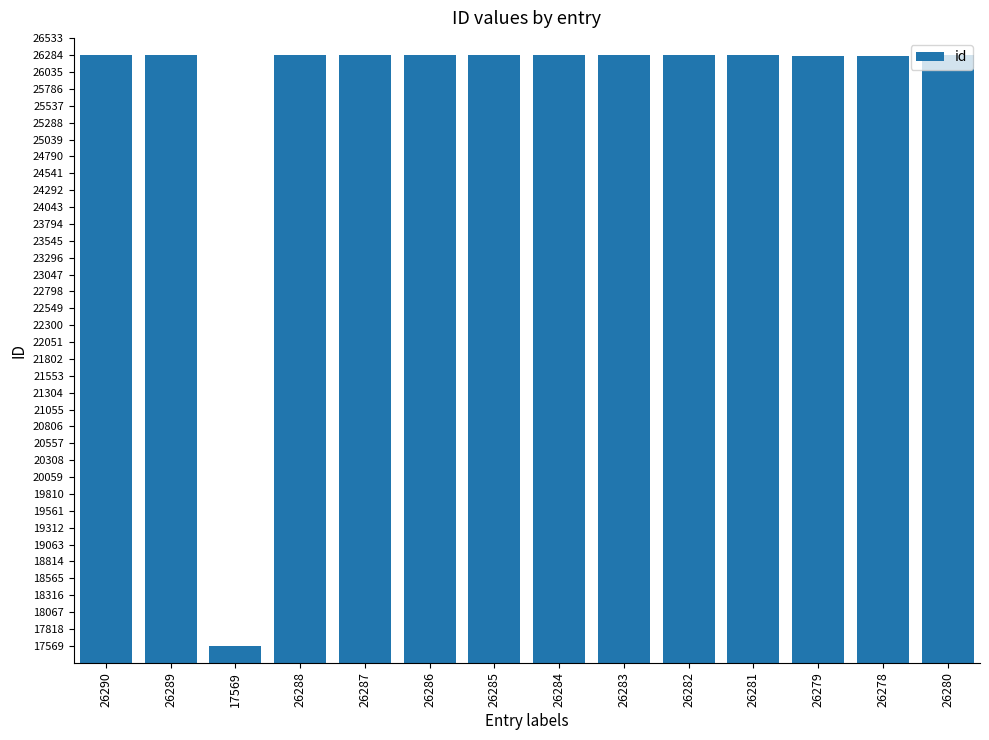

The value at 26287 is 26287. True or false?

True